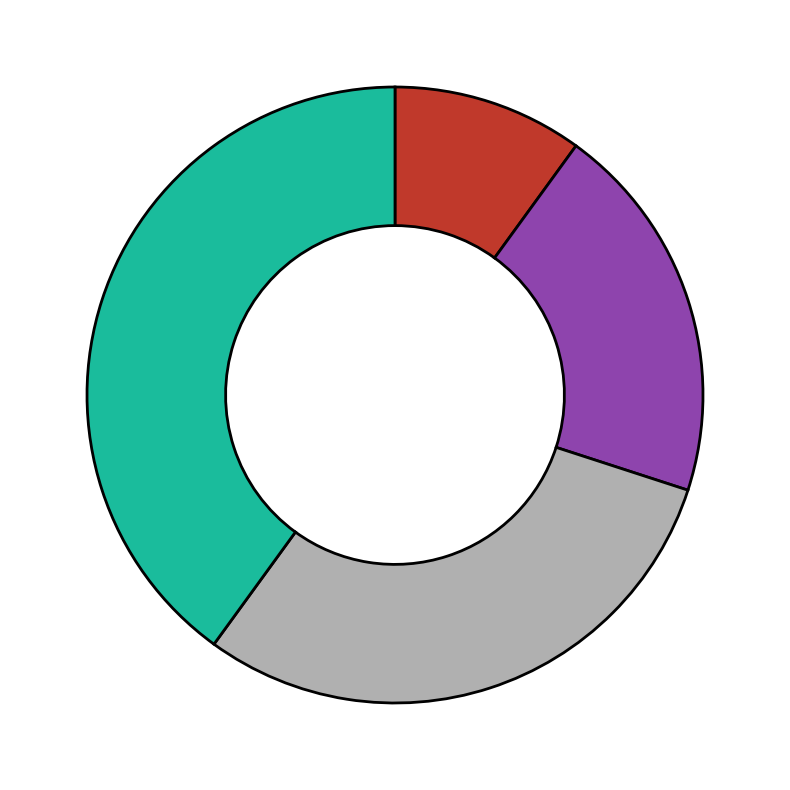

Is there any slice that represents more than half of the pie?

No